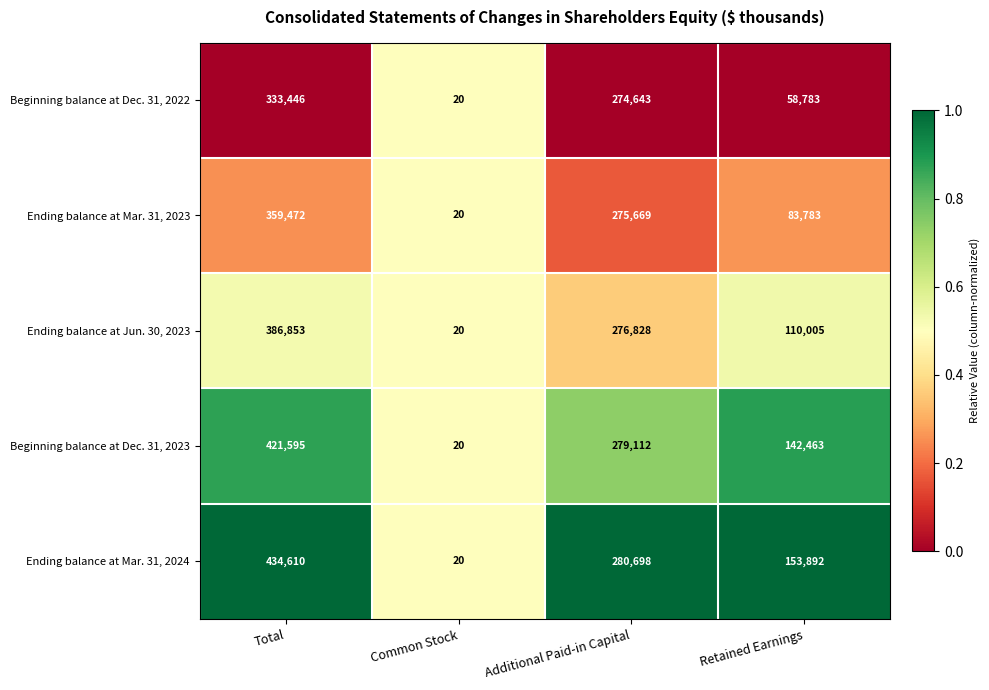

At Retained Earnings, list the series in order from largest to smallest.

Ending balance at Mar. 31, 2024, Beginning balance at Dec. 31, 2023, Ending balance at Jun. 30, 2023, Ending balance at Mar. 31, 2023, Beginning balance at Dec. 31, 2022